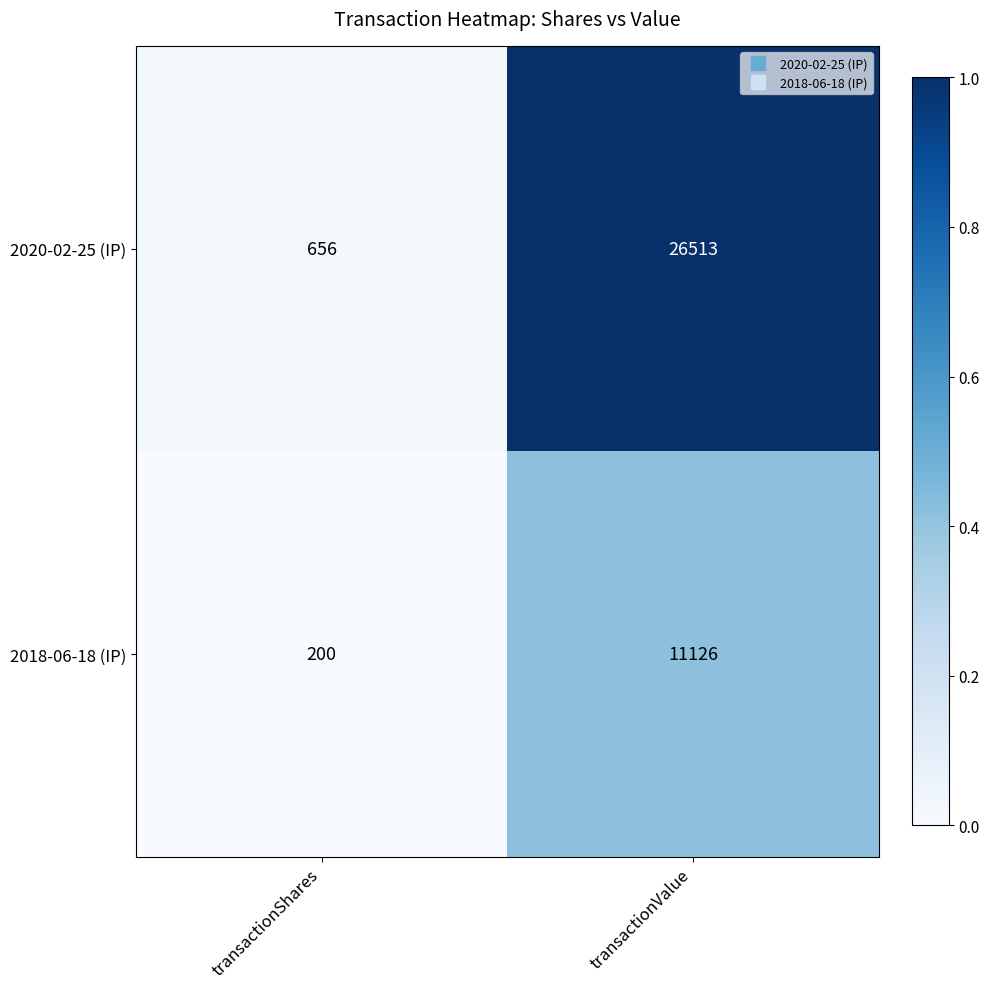

Which label corresponds to the smallest value in the chart?

transactionShares